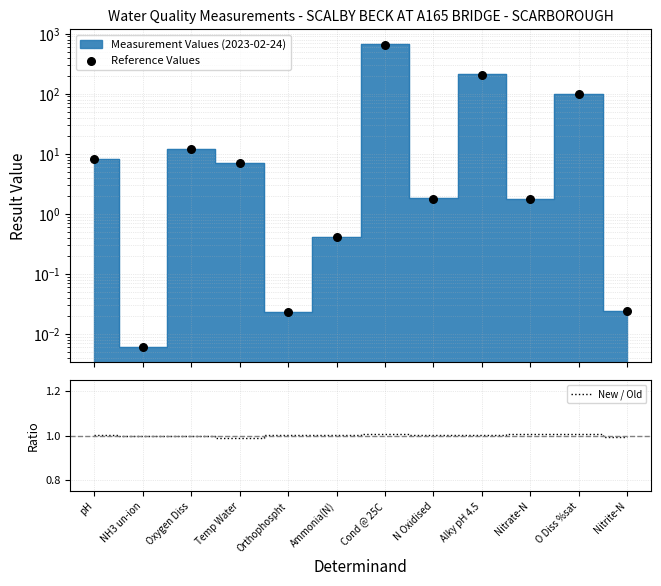

Which series contains the highest Y value?

Reference Values